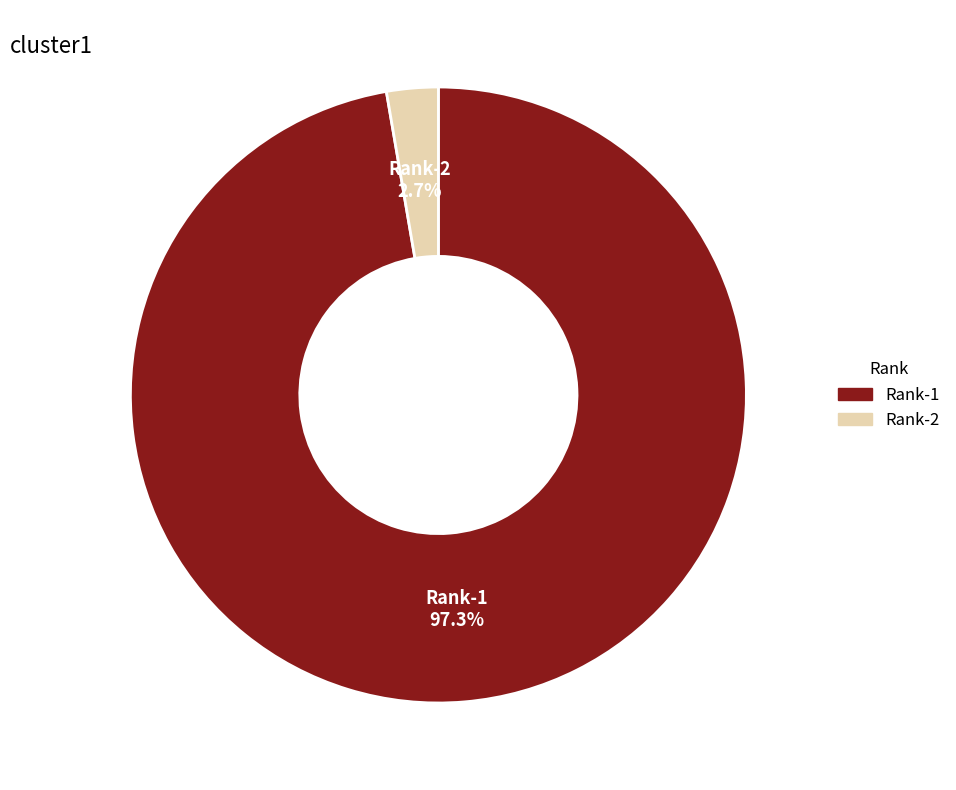

Is it true that Rank-1 is 97% of the pie?

True